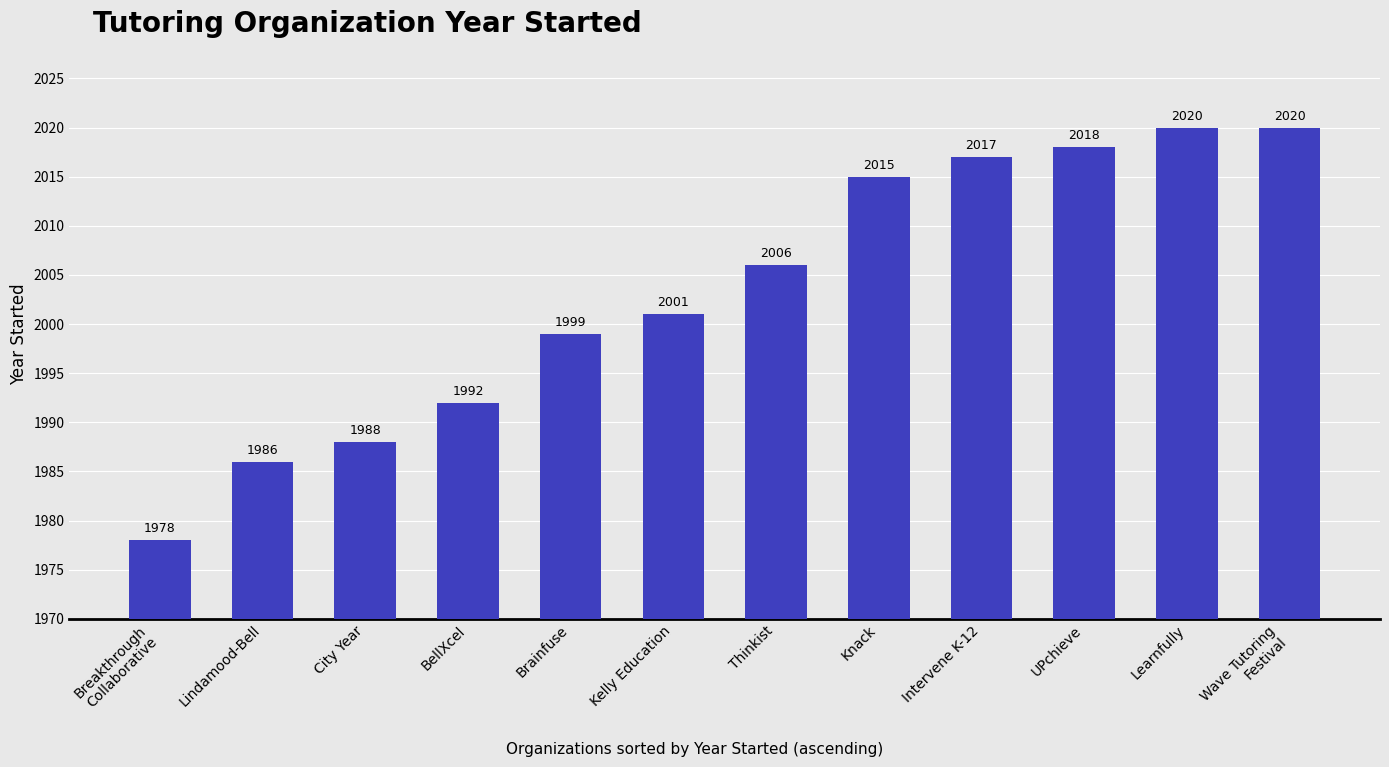

The value at UPchieve is 2018. True or false?

True